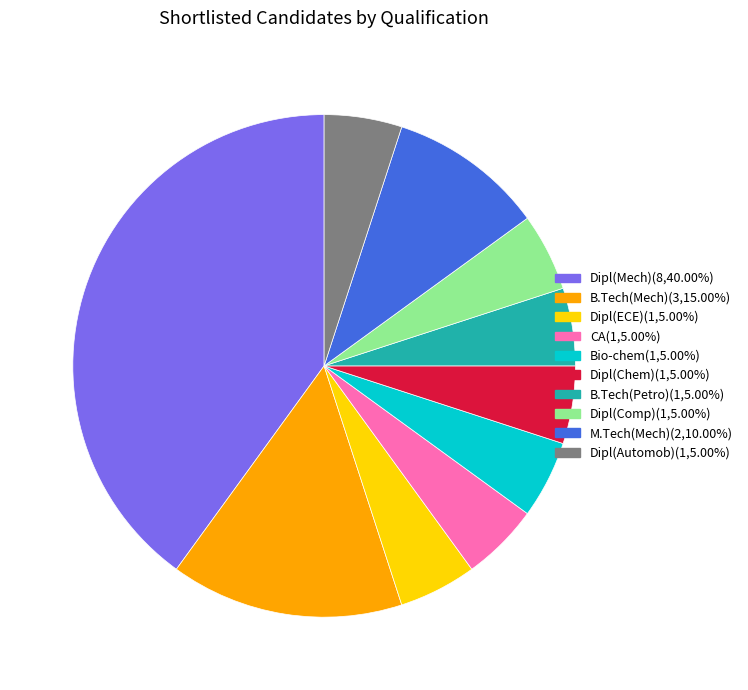

Combined, do Dipl(ECE)(1,5.00%) and CA(1,5.00%) account for over 50%?

No